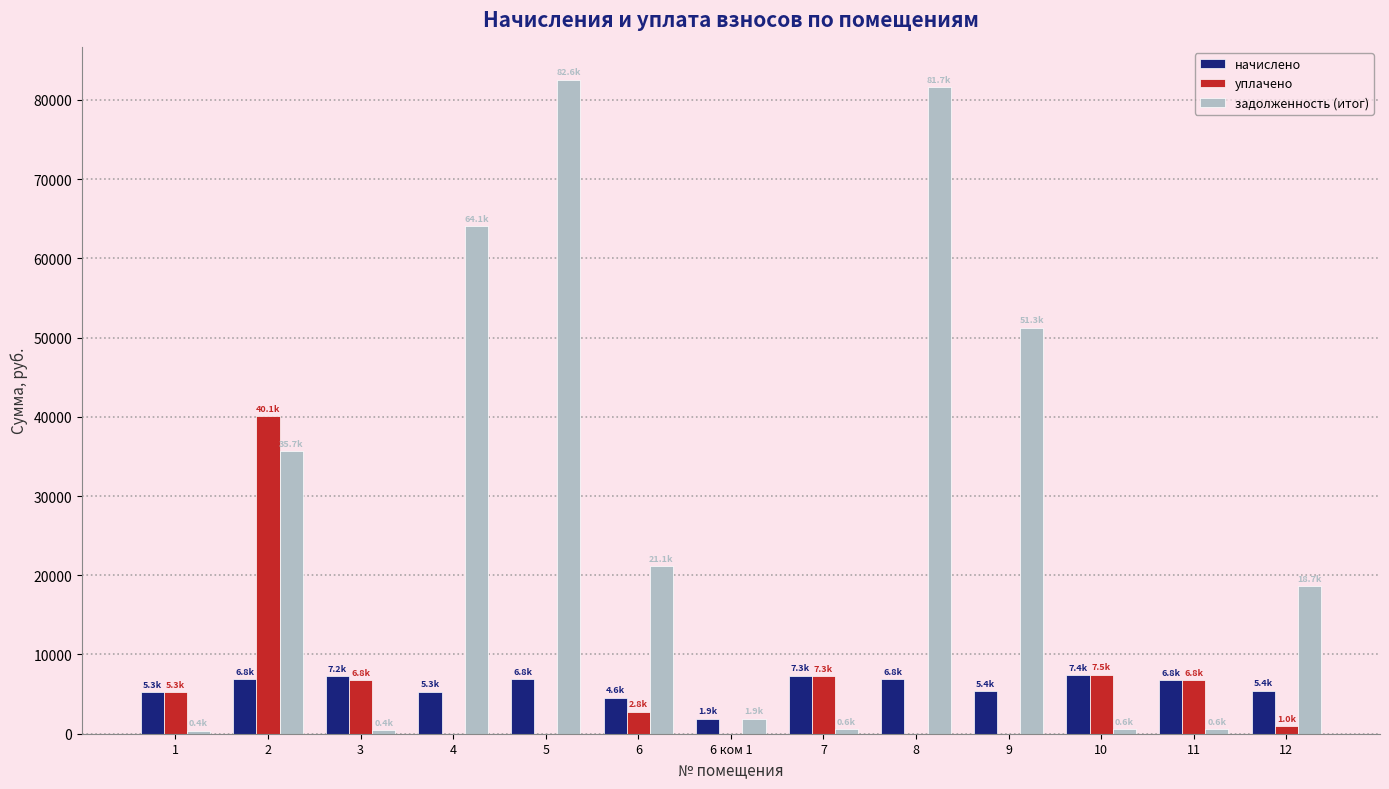

Where does the уплачено series first go above 2802?

1